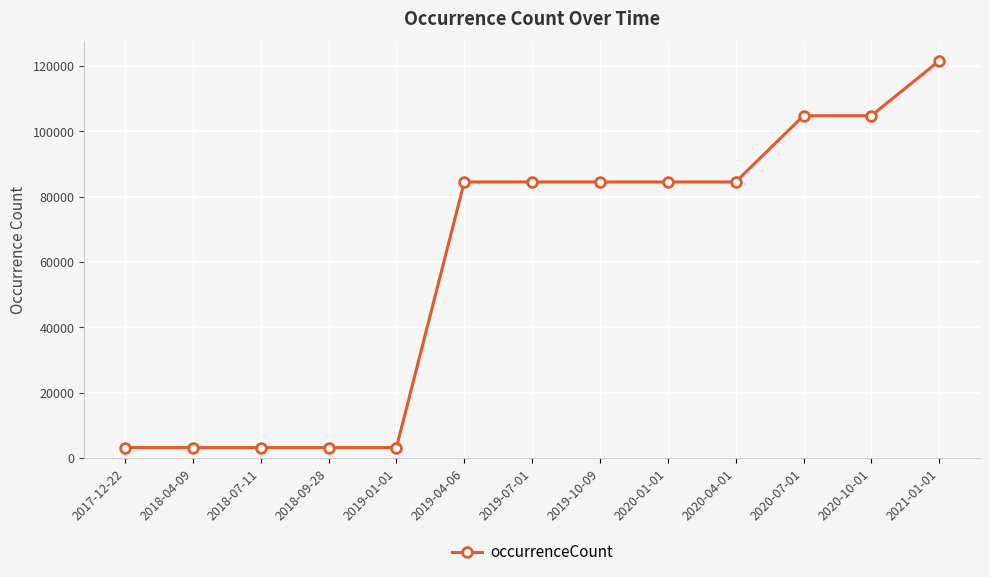

What is the greatest value displayed?

121581